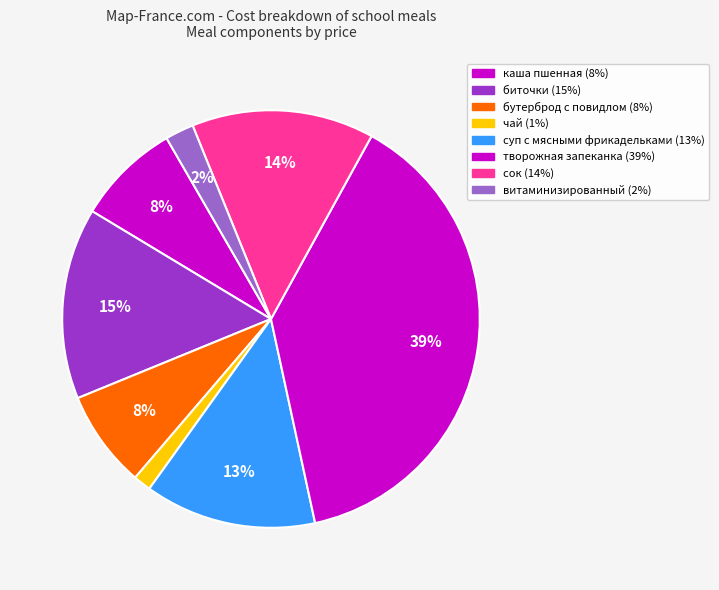

What is the change in value from творожная запеканка to витаминизированный?

-58.1